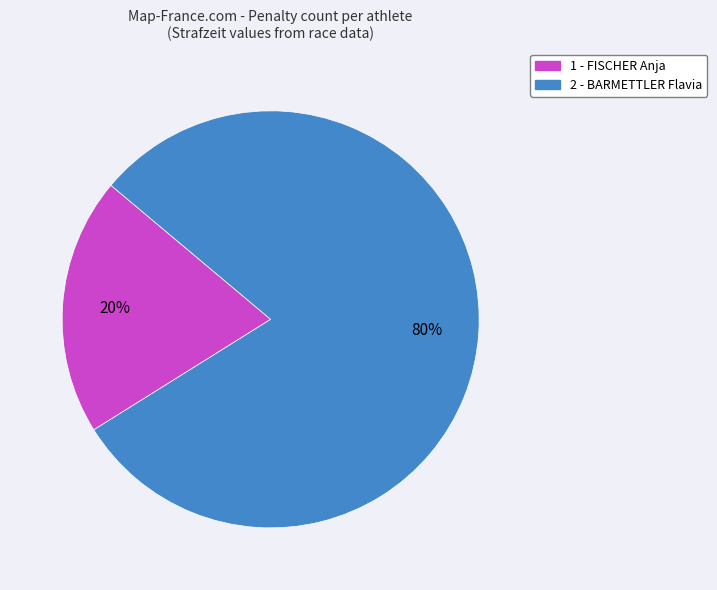

Between 1 - FISCHER Anja and 2 - BARMETTLER Flavia, which is larger?

2 - BARMETTLER Flavia